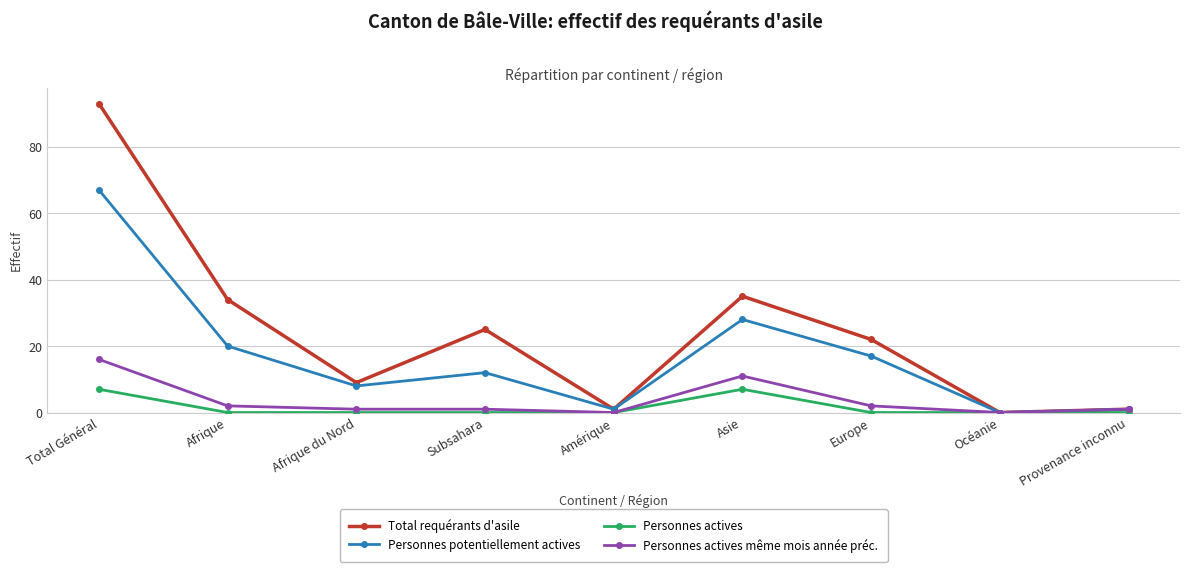

The Personnes actives series shows 11 at Asie. True or false?

False